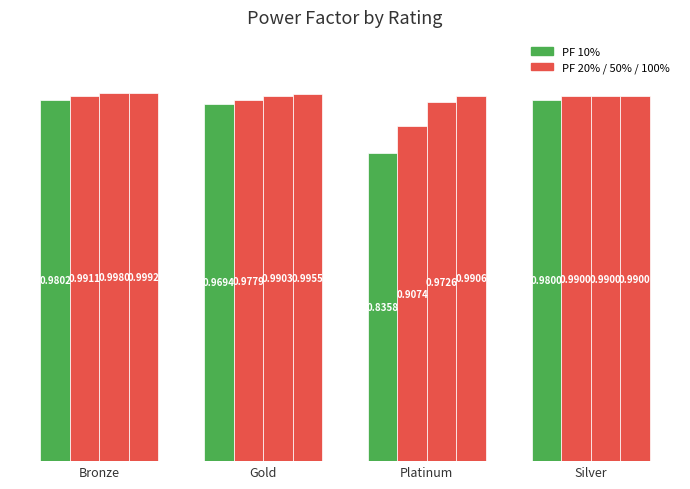

At which category does the chart reach its peak across all series?

Bronze